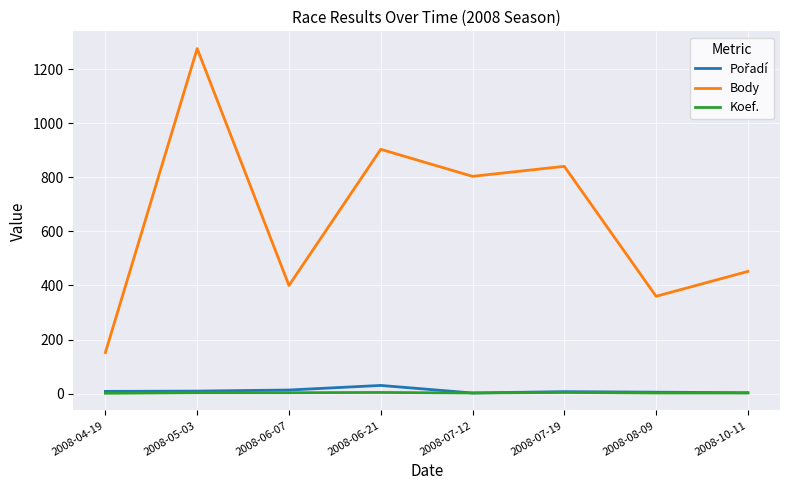

True or false: Body and Koef. cross at least once.

False